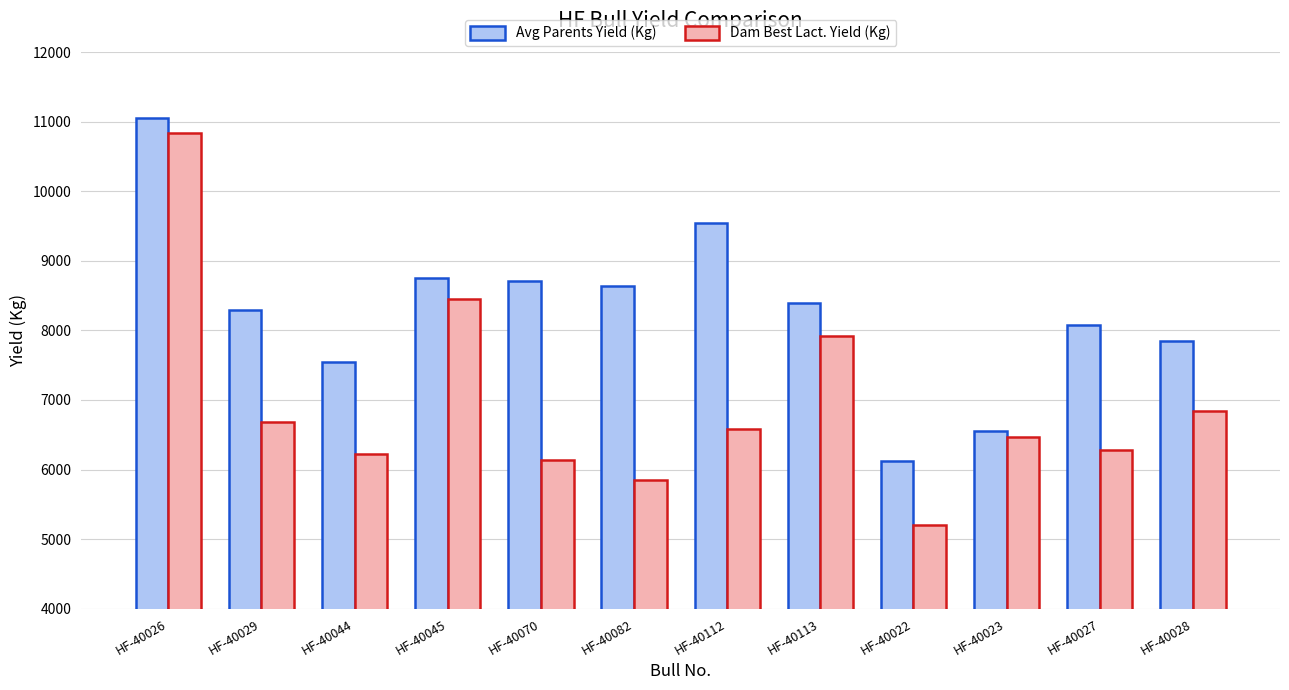

How many series are shown in this chart?

2